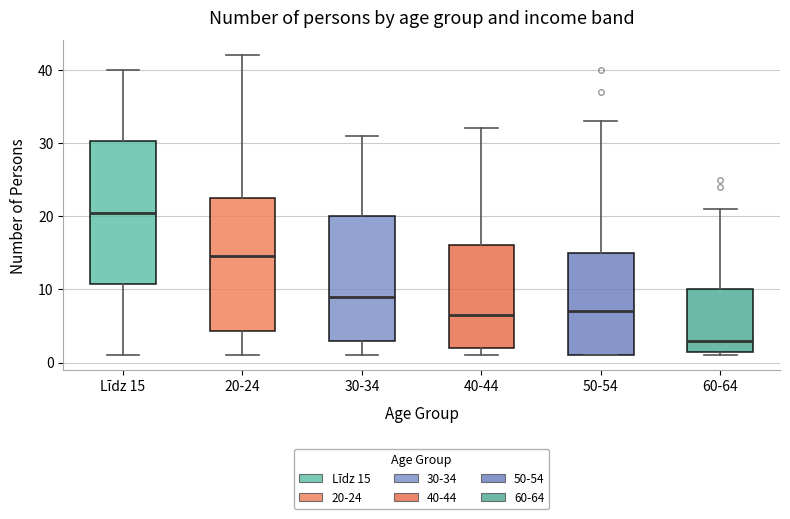

Reading left to right, read every box against the y-axis: the position of its median line, the range the box covers, and the ends of its whiskers. The values are not printed on the chart, so give them approximately, as read against the axis.

Līdz 15: median 21, box 11 to 30, whiskers 1 to 40
20-24: median 15, box 4 to 23, whiskers 1 to 42
30-34: median 9, box 3 to 20, whiskers 1 to 31
40-44: median 7, box 2 to 16, whiskers 1 to 32
50-54: median 7, box 1 to 15, whiskers 1 to 33
60-64: median 3, box 2 to 10, whiskers 1 to 21